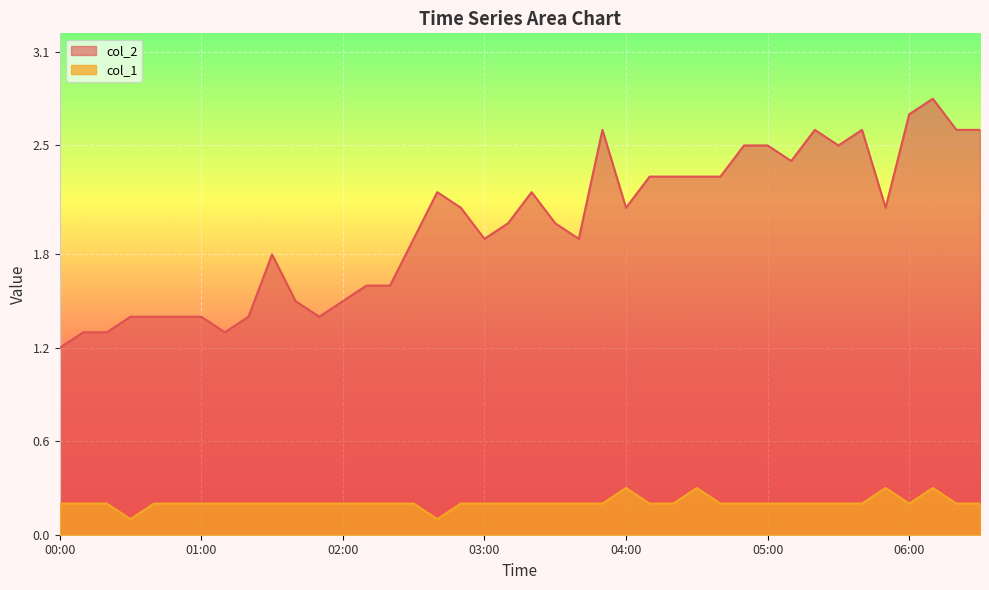

At which label is col_1 closest to 0?

00:30